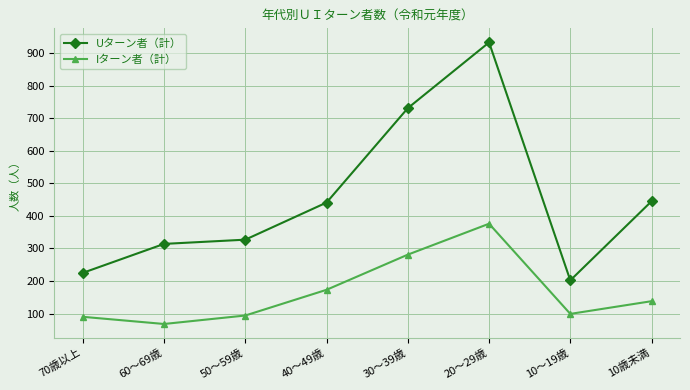

What position from the left is 10～19歳?

7